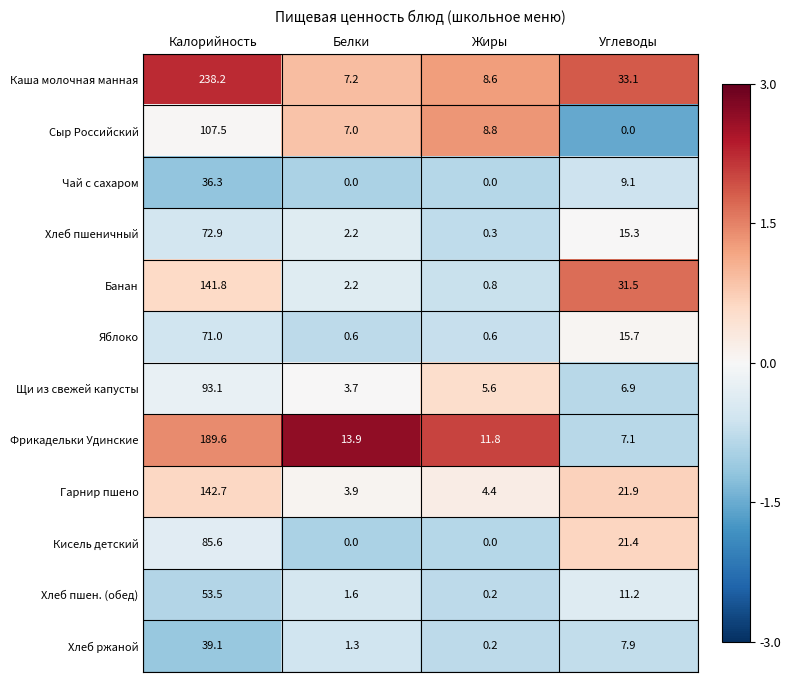

Which series changed the most between Калорийность and Белки?

Каша молочная манная